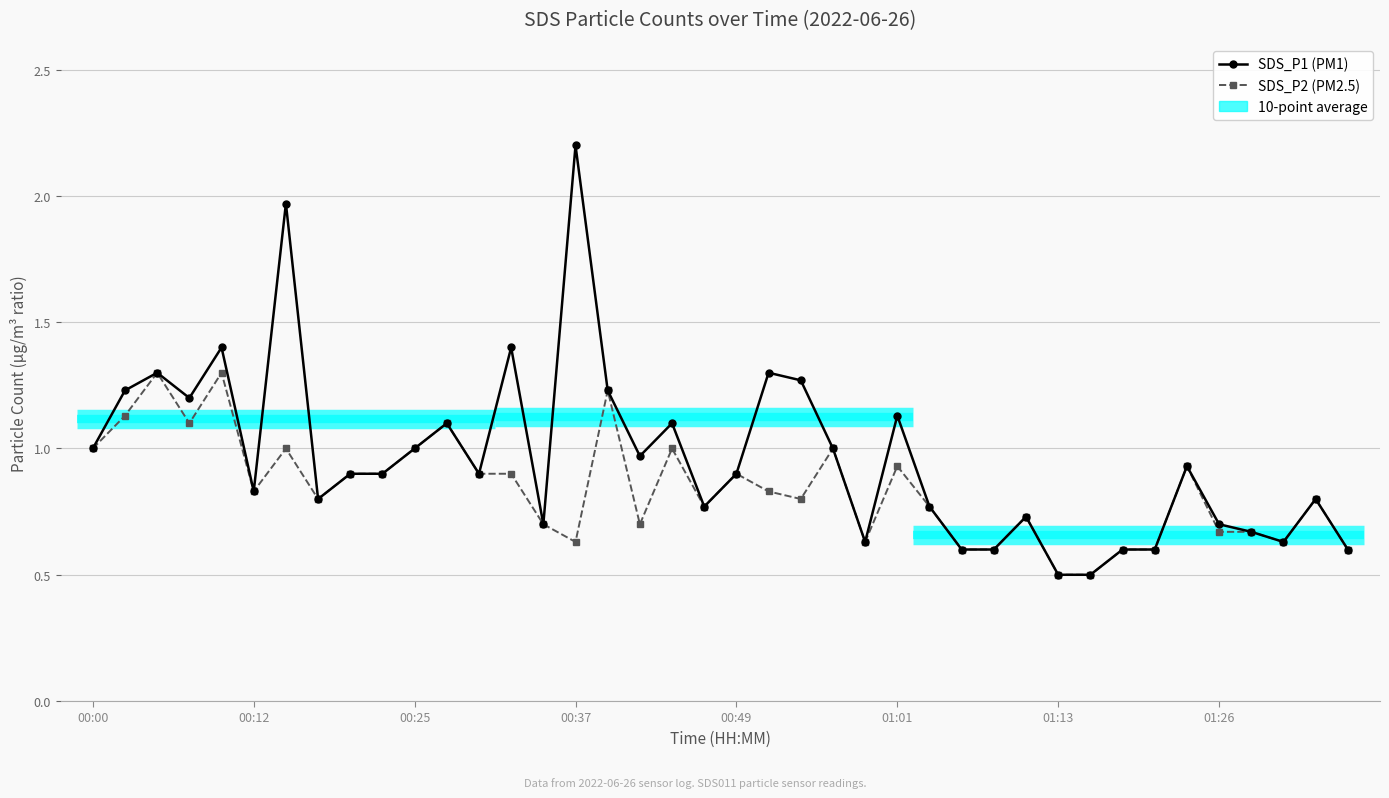

What is the spread (max minus min) of values at 00:12?

0.1